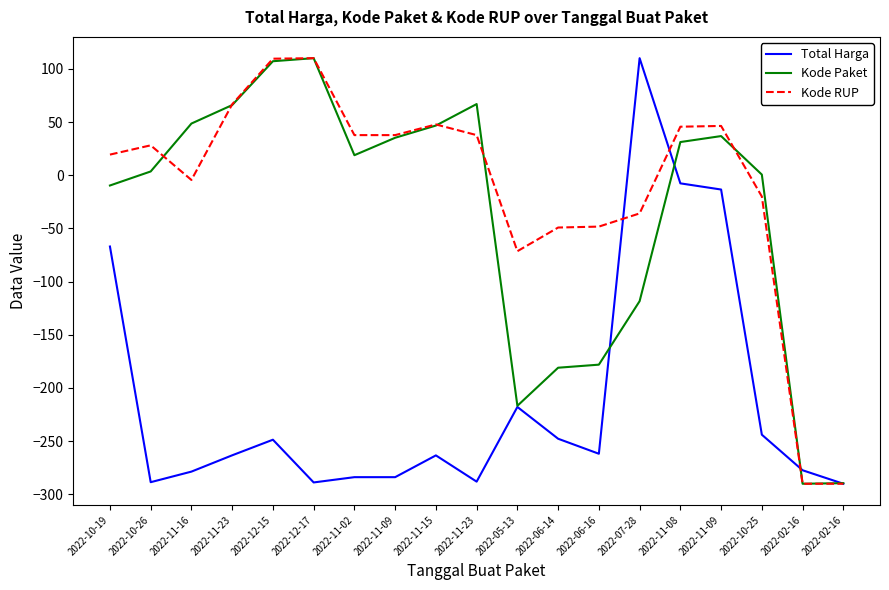

At 2022-11-15, list the series in order from largest to smallest.

Kode RUP, Kode Paket, Total Harga